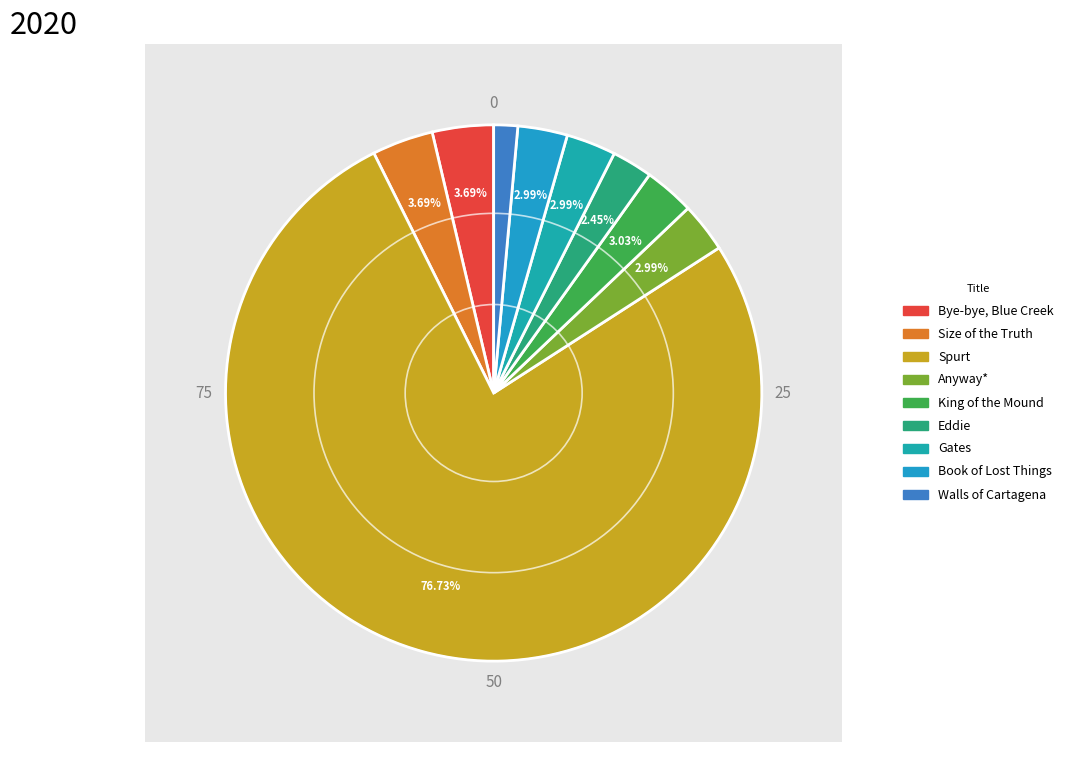

To the nearest percent, what percentage of the pie is Bye-bye, Blue Creek?

4%